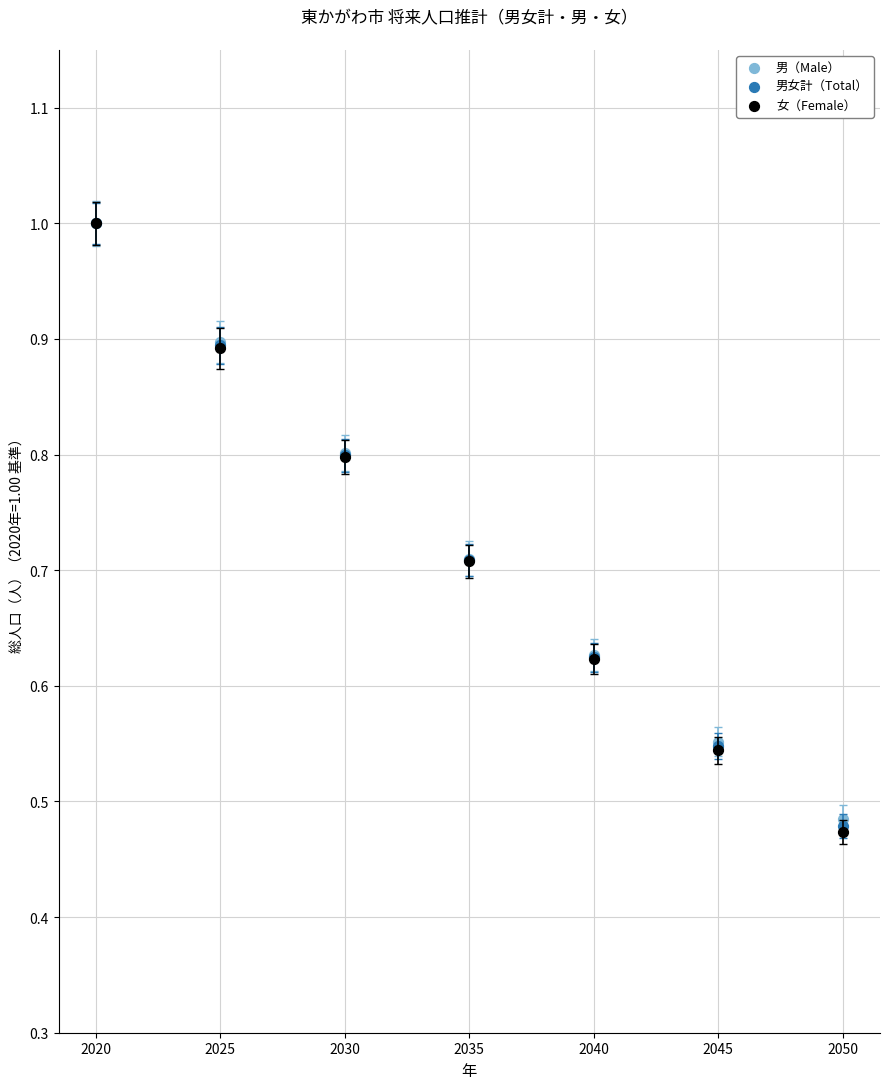

Which series has the widest spread of Y values?

女（Female）